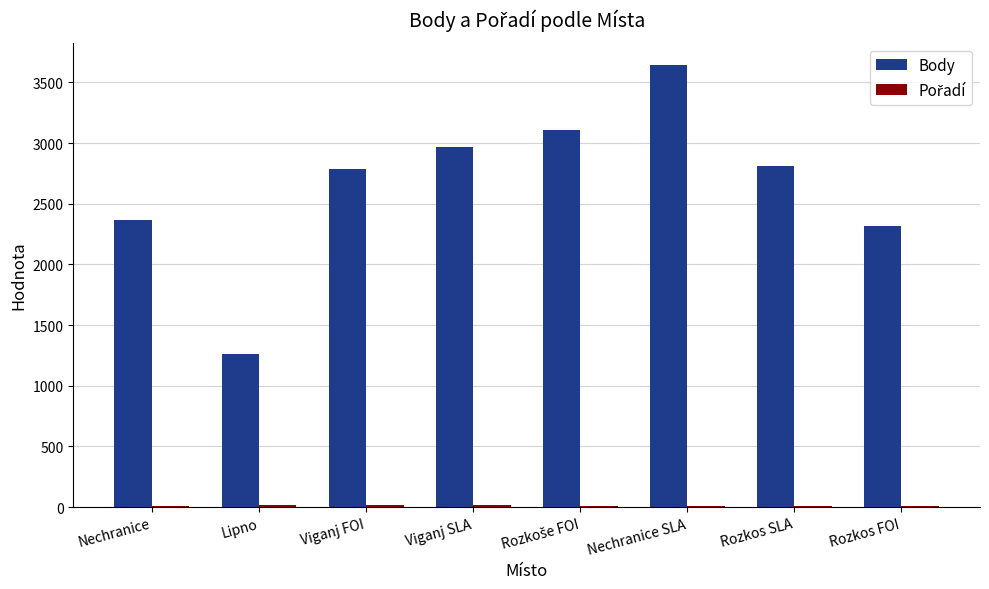

What is the highest value of the Body series?

3641